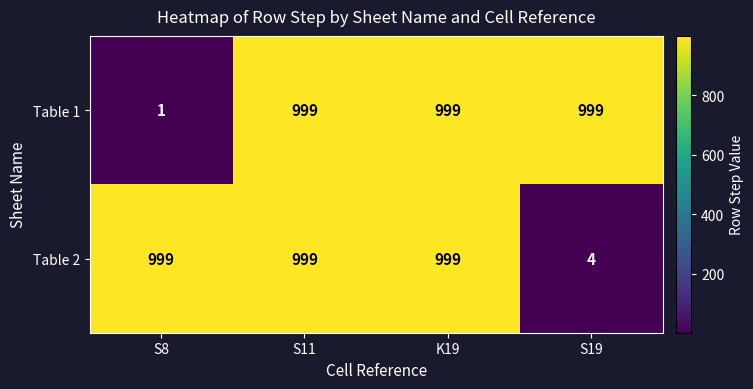

How many categories are shown in the chart?

4